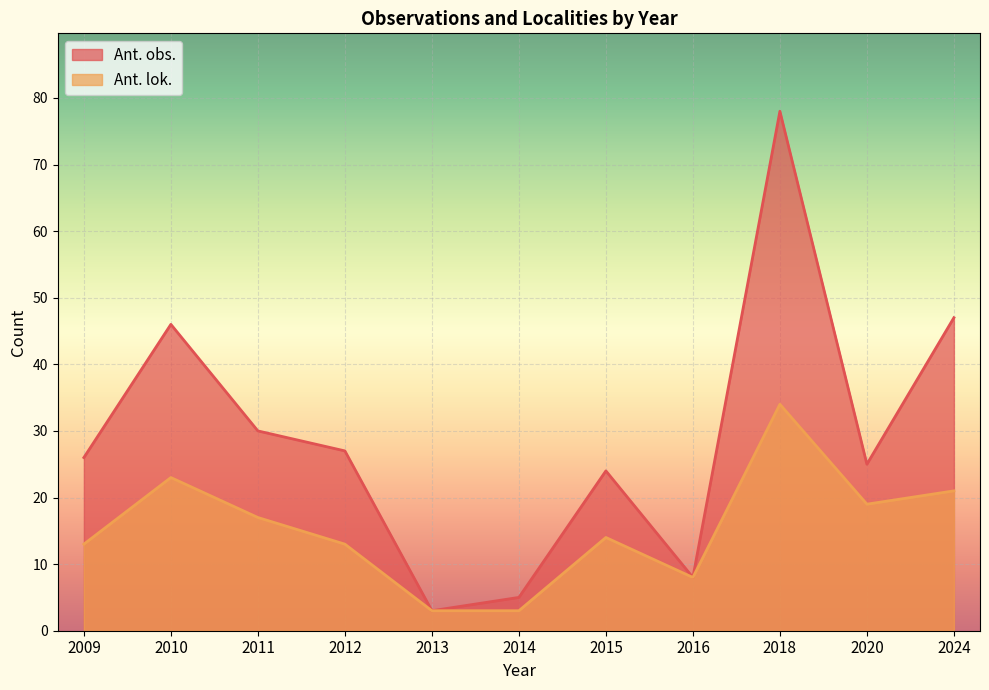

How many series are shown in this chart?

2